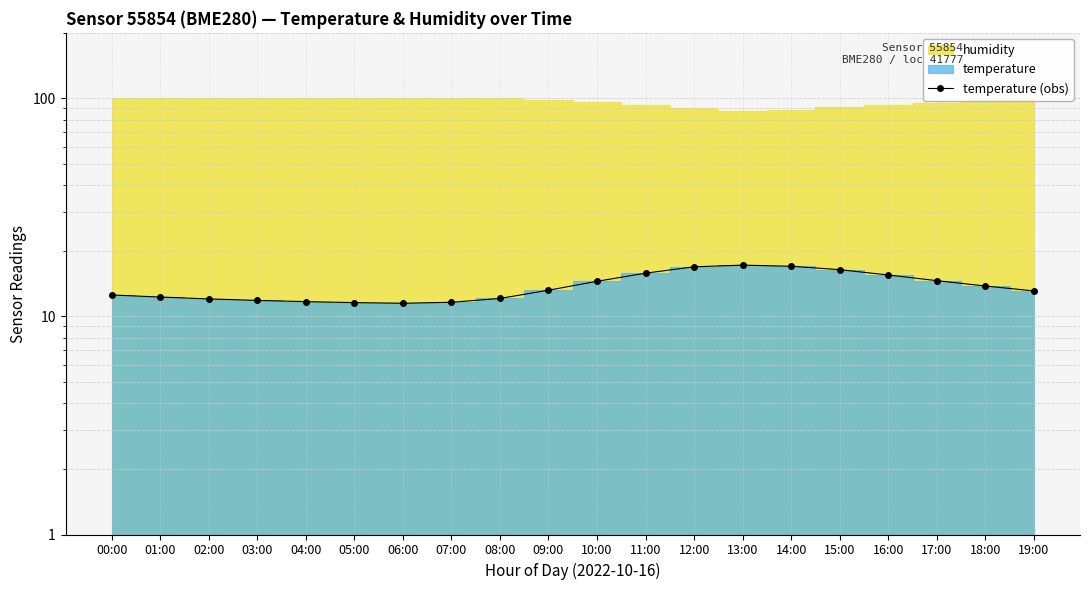

Which category has the highest value across all series?

13:00